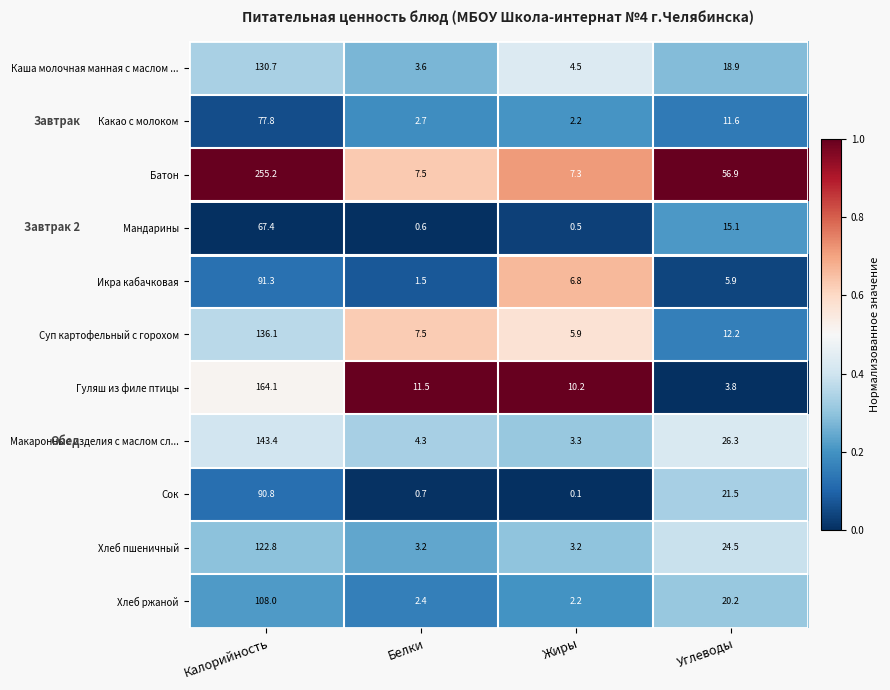

The Икра кабачковая series shows 6.8 at Жиры. True or false?

True